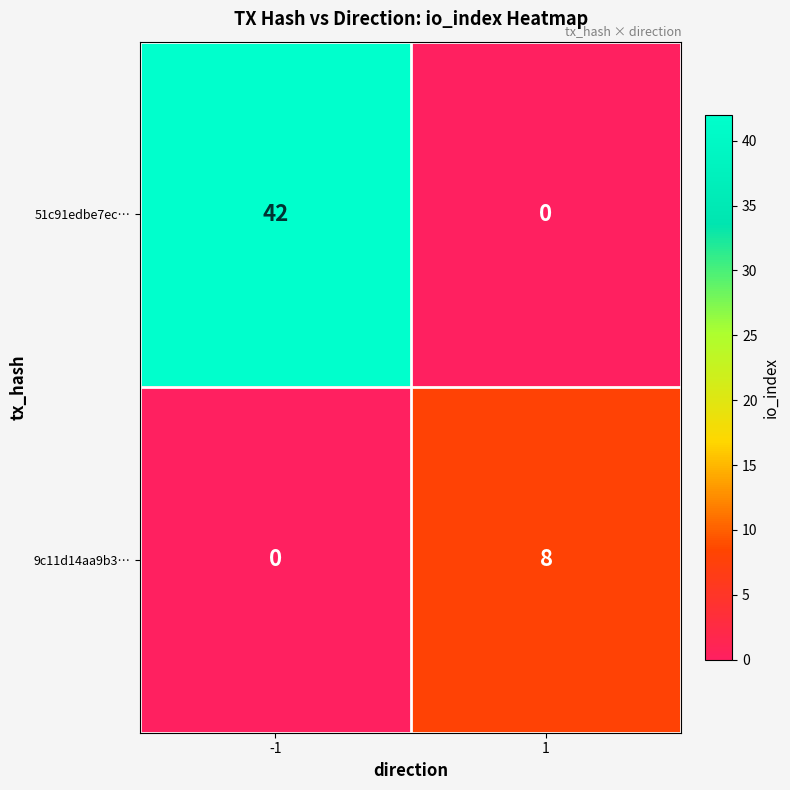

What is the sum of the 51c91edbe7ec… values at -1 and 1?

42